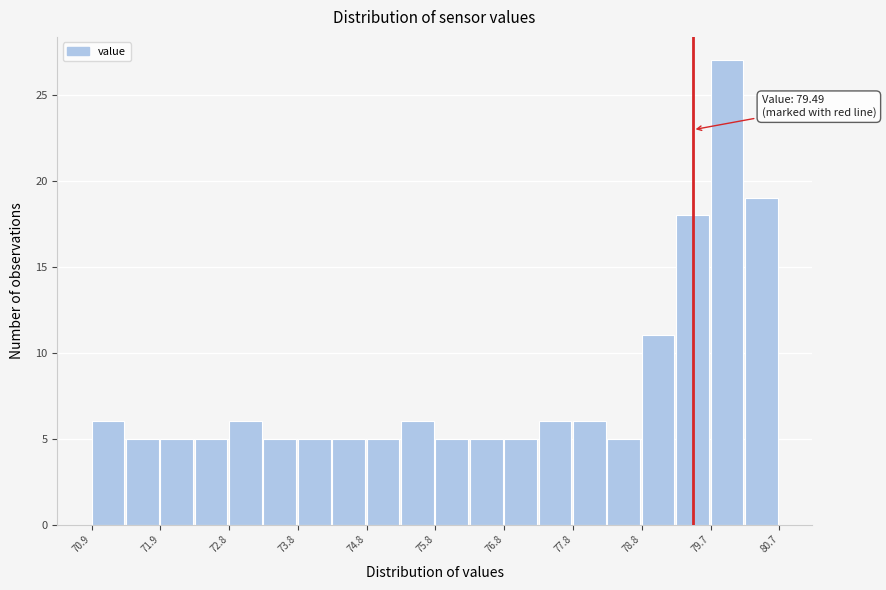

Over which range of the x-axis is the bar tallest?

79.7 to 80.2